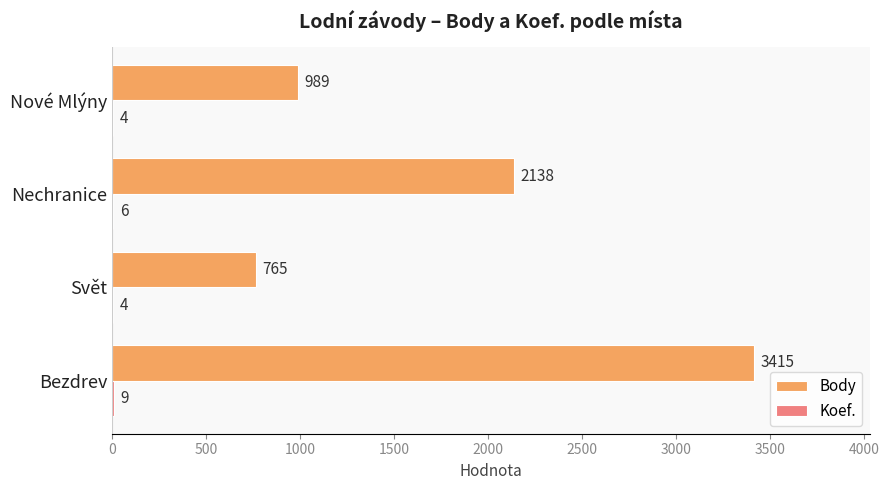

What is the total value across all series at Bezdrev?

3424